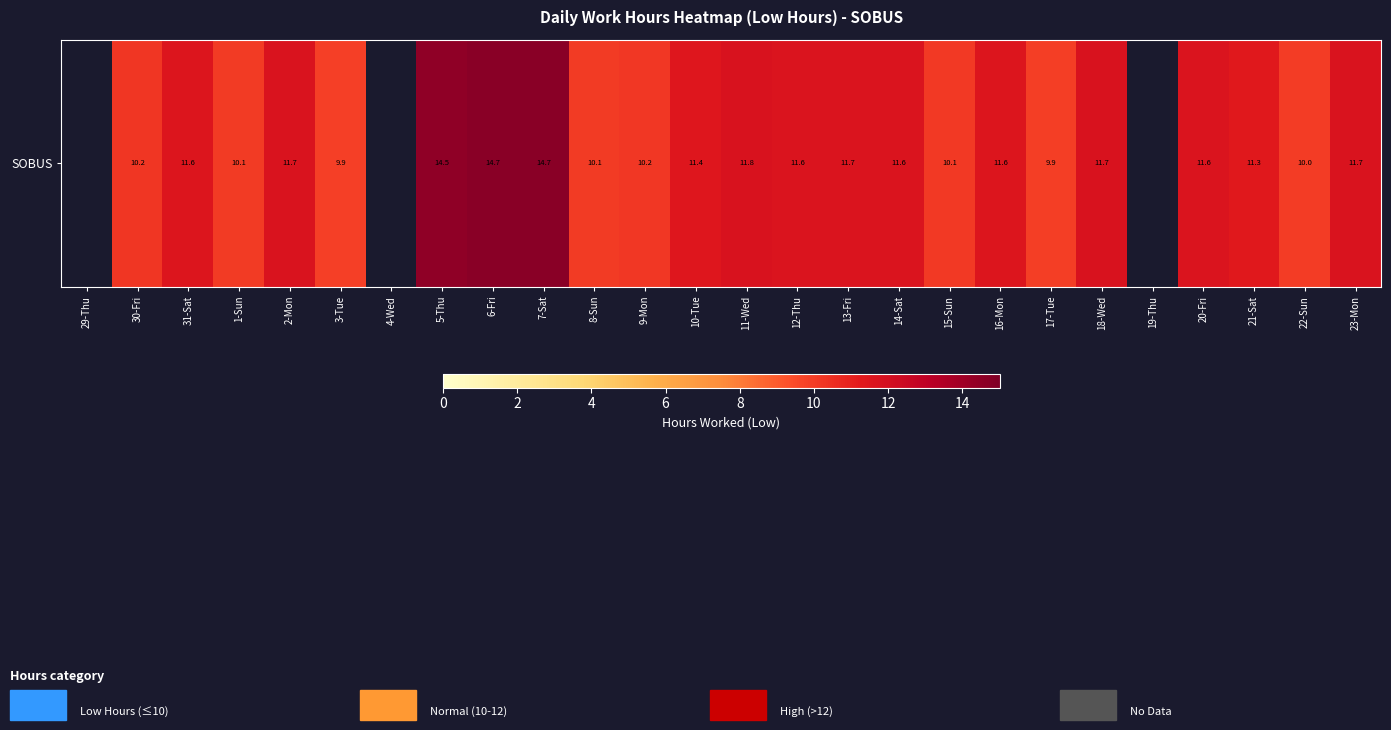

What is the maximum value shown in the chart?

14.7